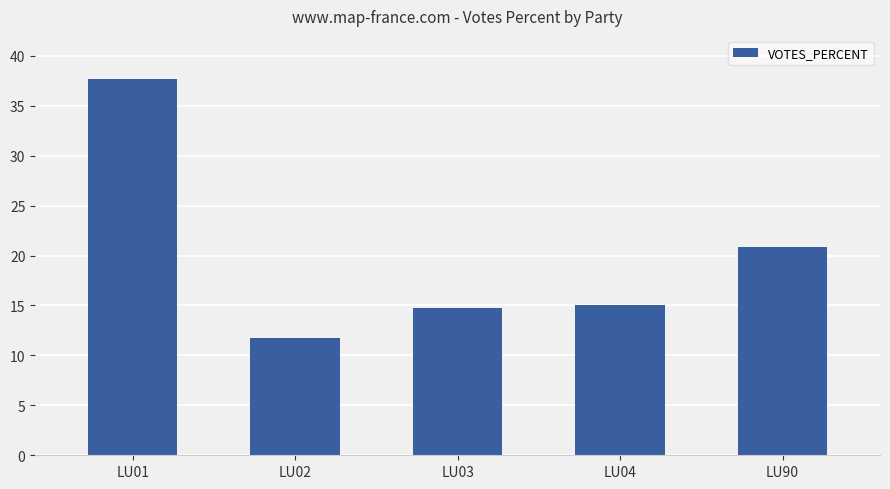

True or false: the data shows 15.0 at LU04.

True